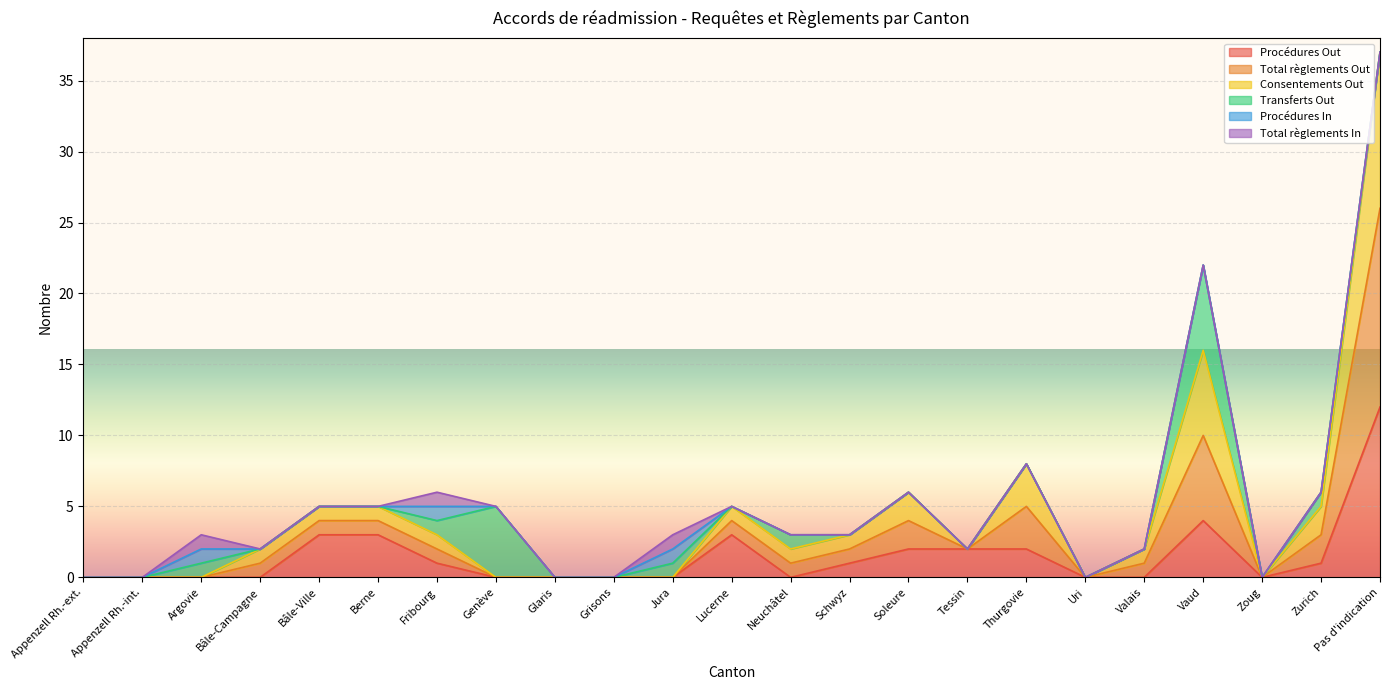

What is the difference between the Consentements Out values at Neuchâtel and Genève?

2